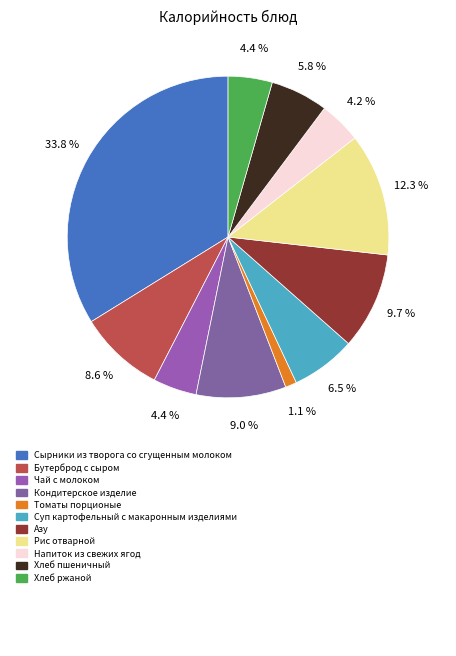

What is the largest slice in the pie chart?

Сырники из творога со сгущенным молоком